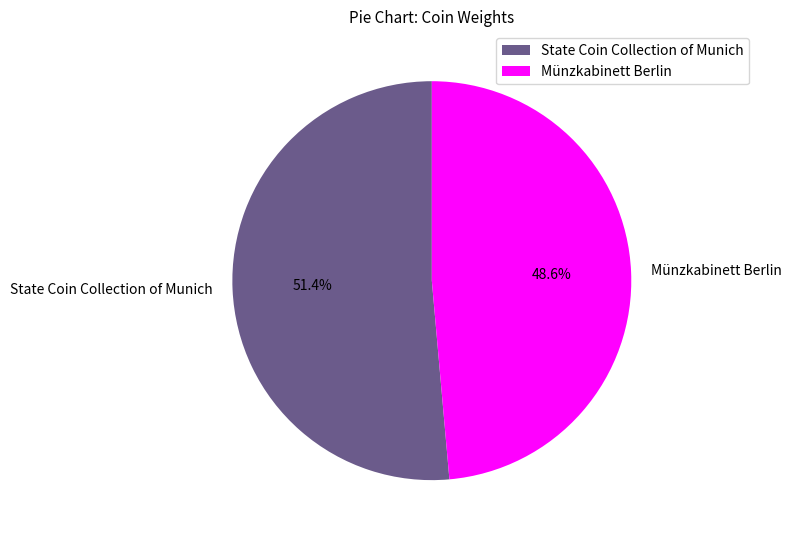

Is there a majority slice in this chart?

Yes